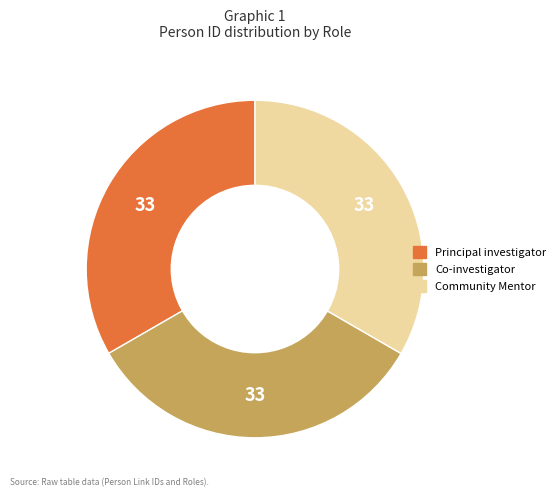

Is it true that Co-investigator is 33% of the pie?

True